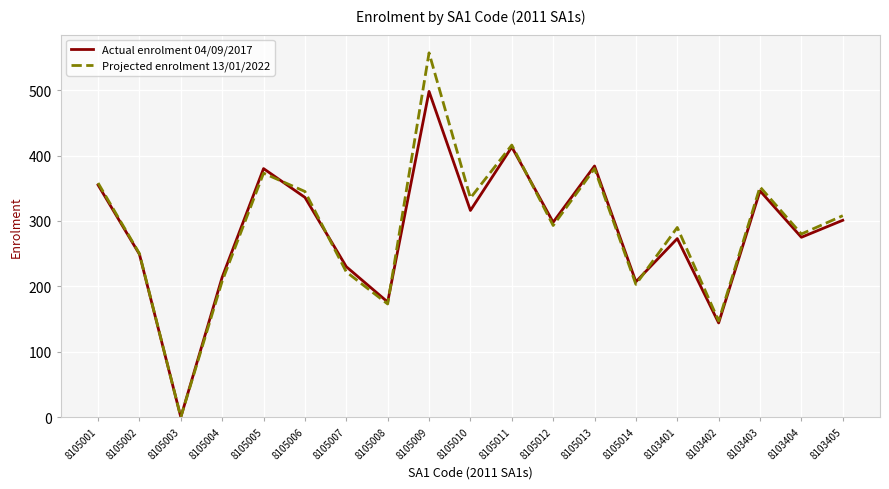

List the series in order of their overall mean, highest first.

Projected enrolment 13/01/2022, Actual enrolment 04/09/2017